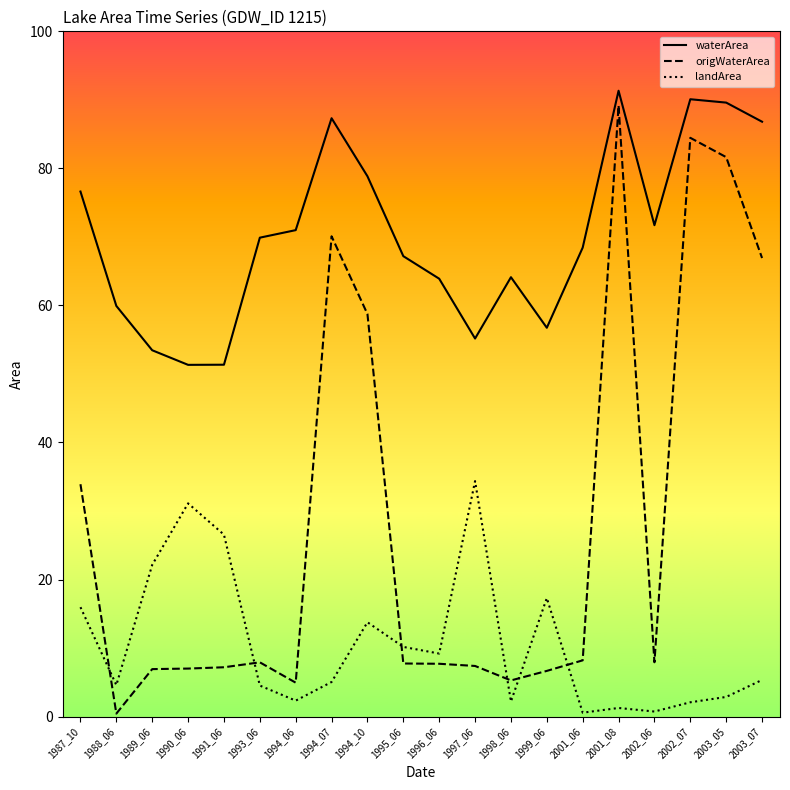

What is the spread (max minus min) of values at 1997_06?

47.8